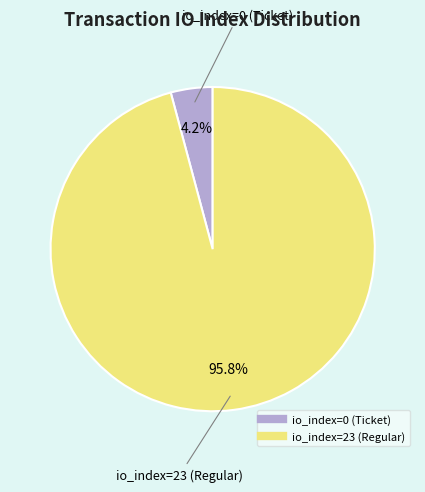

To the nearest percent, what is the difference between the io_index=0 (Ticket) and io_index=23 (Regular) slice percentages?

92%